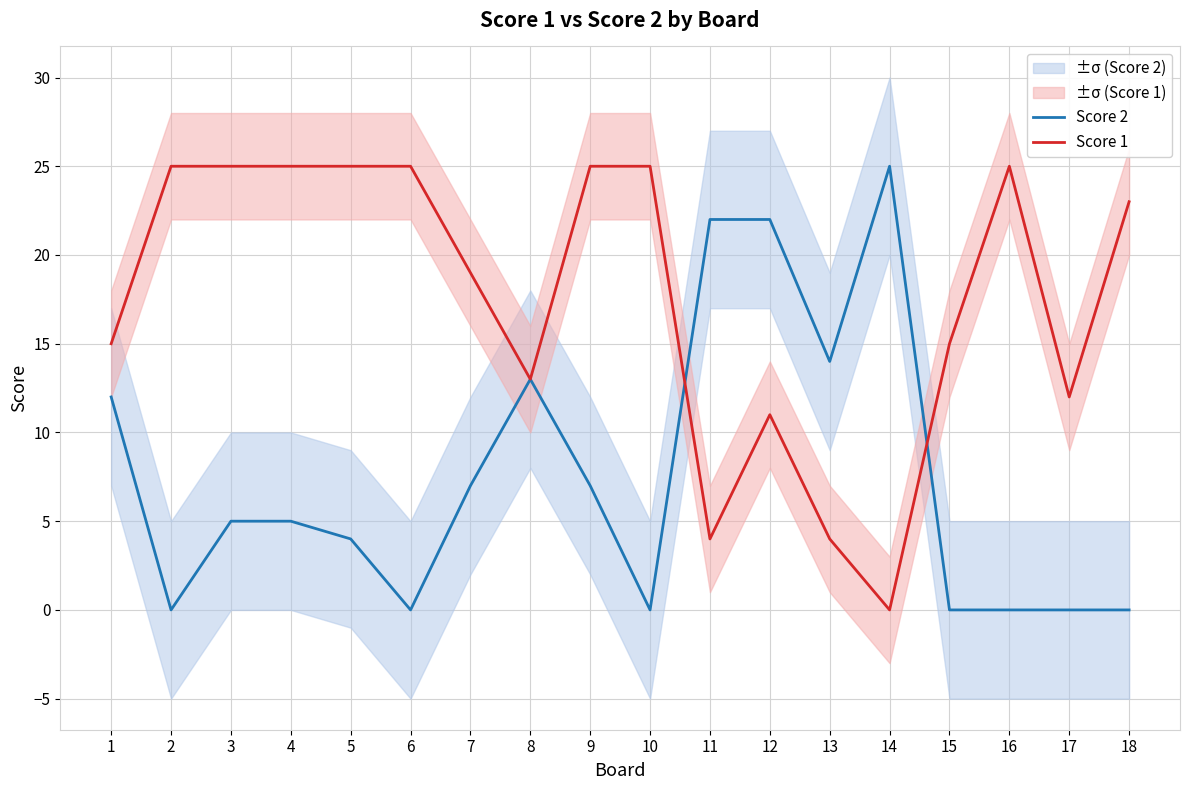

What is the difference between the second highest and minimum values in the Score 1 series?

25